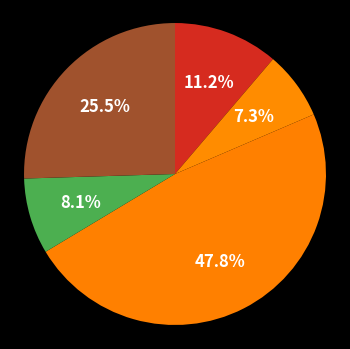

Count the number of slices in the pie.

5